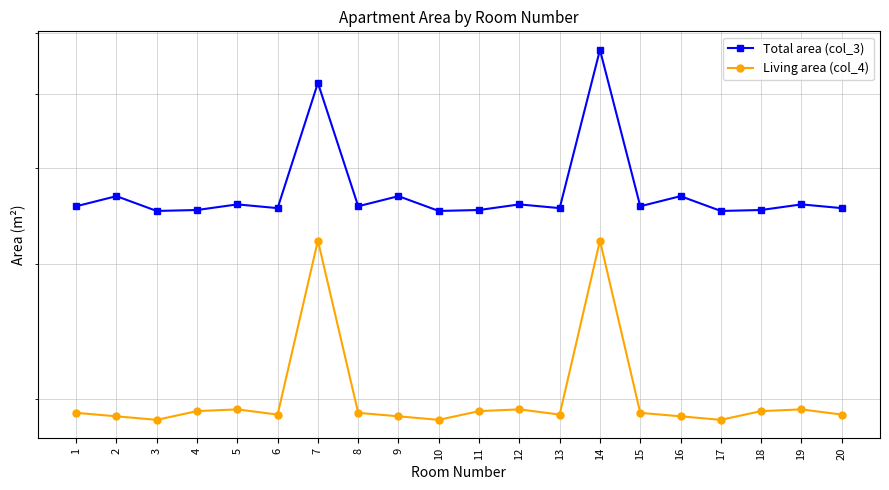

What is the value of the Living area (col_4) point at the 9th from the left?

19.0